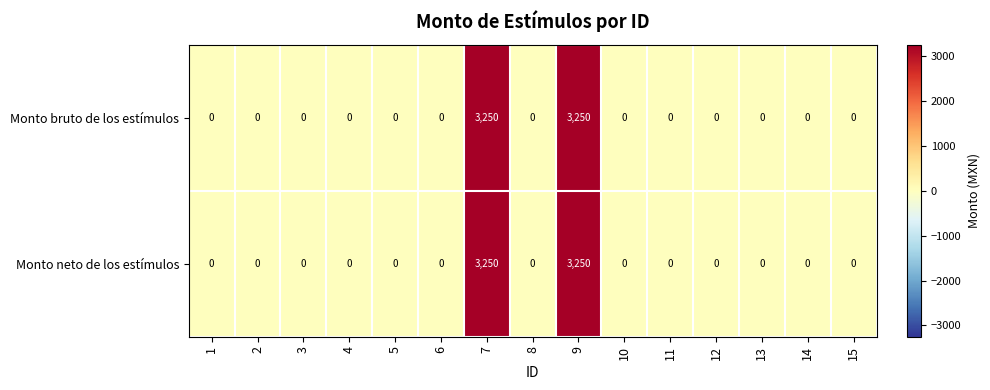

Is it true that Monto neto de los estímulos equals -2096 at 1?

False